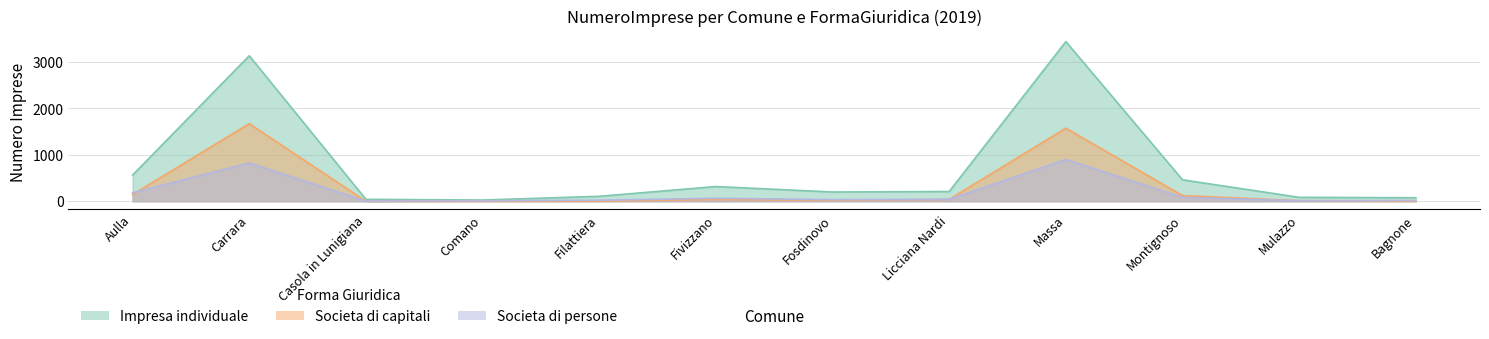

What is the label of the 12th point from the left?

Bagnone